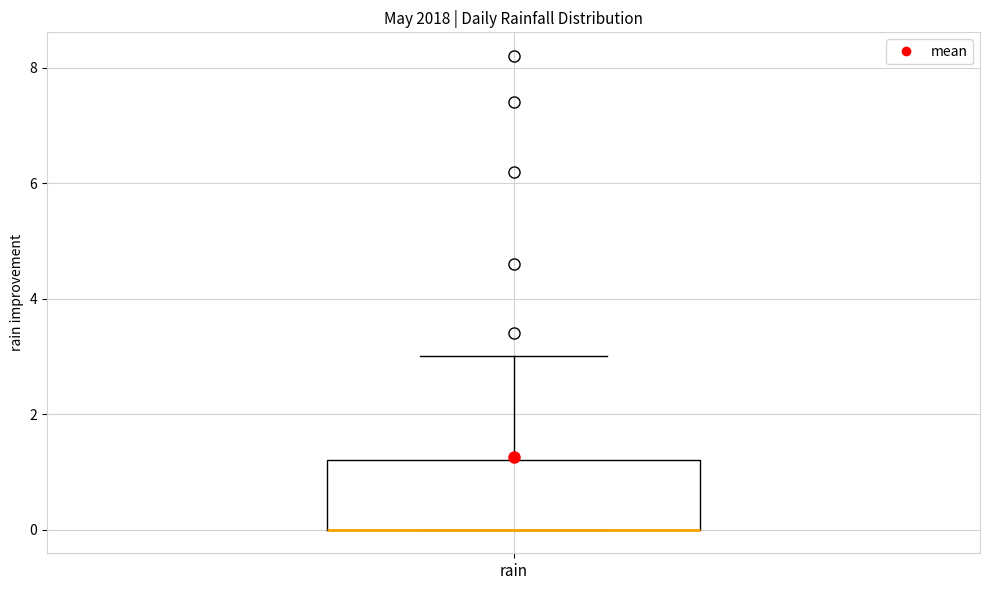

Where does the upper whisker of the box for rain end on the y-axis? The values are not printed on the chart, so give them approximately, as read against the axis.

3.0